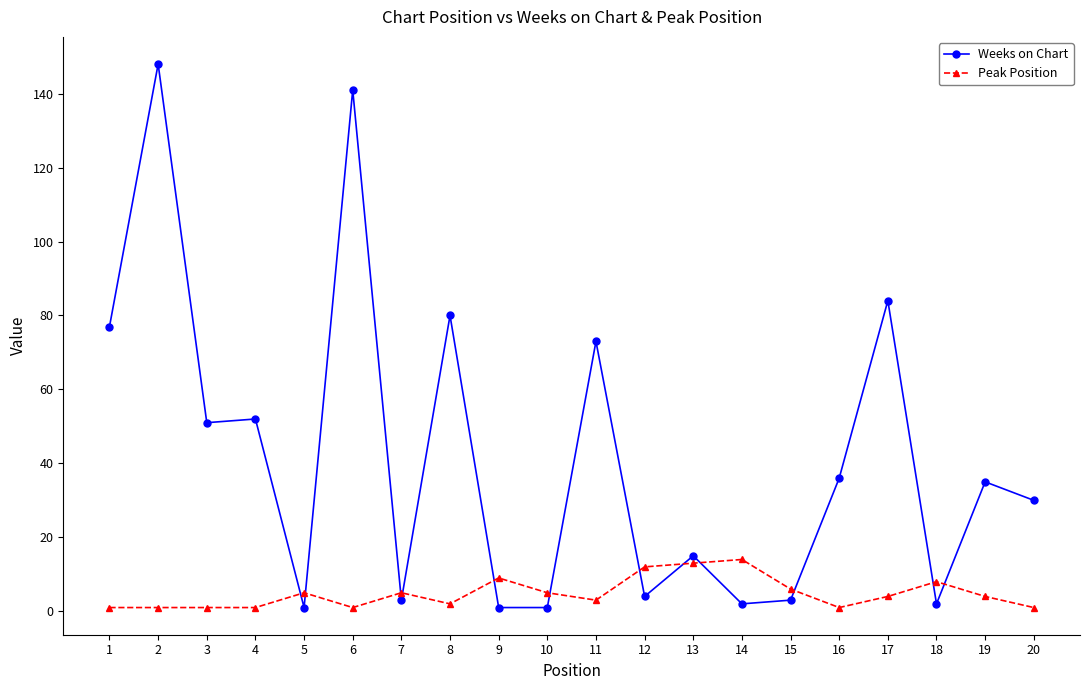

What is the value of the Weeks on Chart point at the 20th from the left?

30